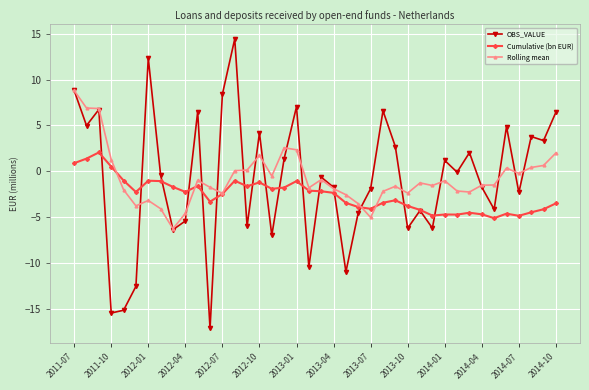

What is the minimum value shown in the chart?

-17.2